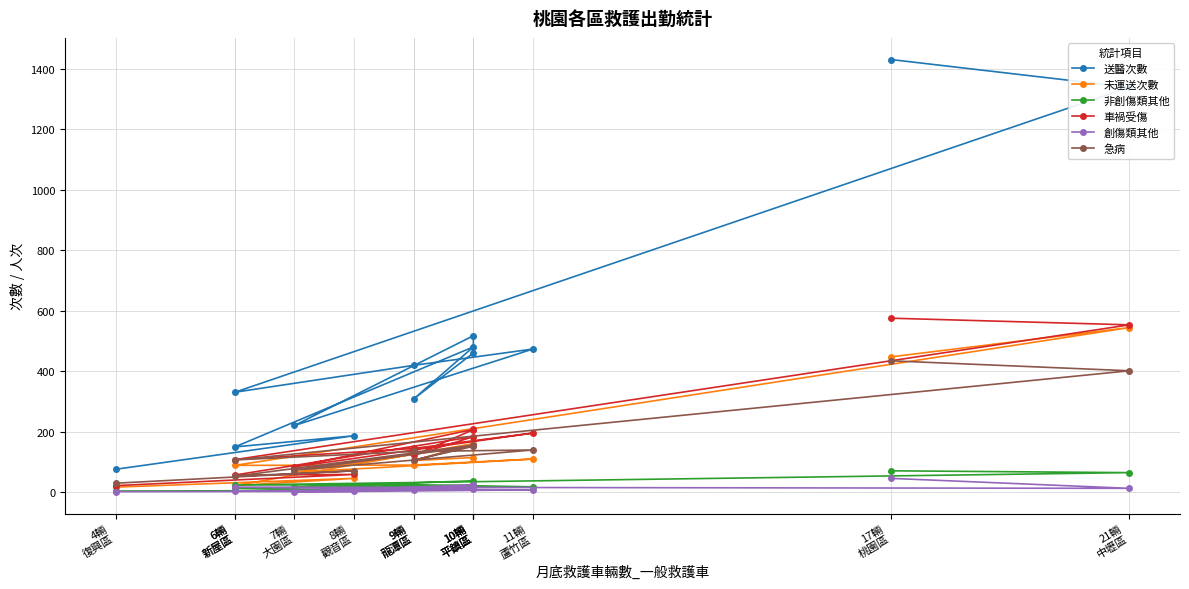

What is the sum of all 創傷類其他 values?

159